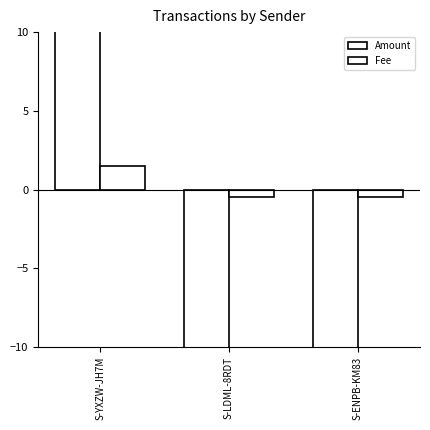

What is the label of the 1st bar from the right?

S-ENPB-KM83